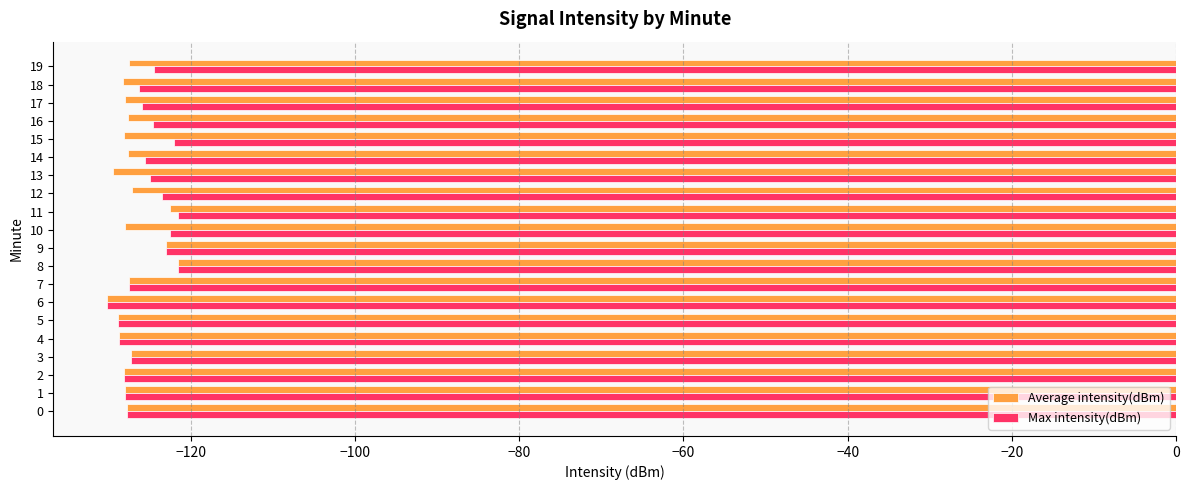

What is the difference between the highest and lowest values at 15?

6.0